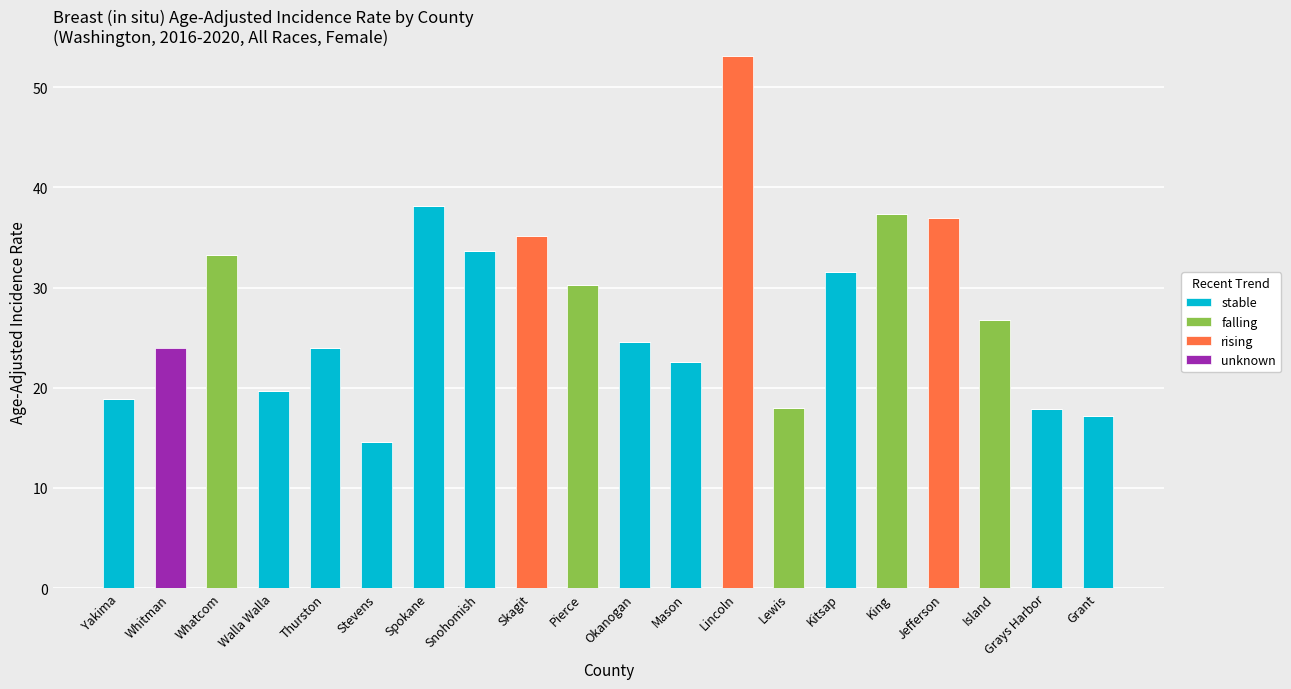

What is the maximum value for stable?

38.1